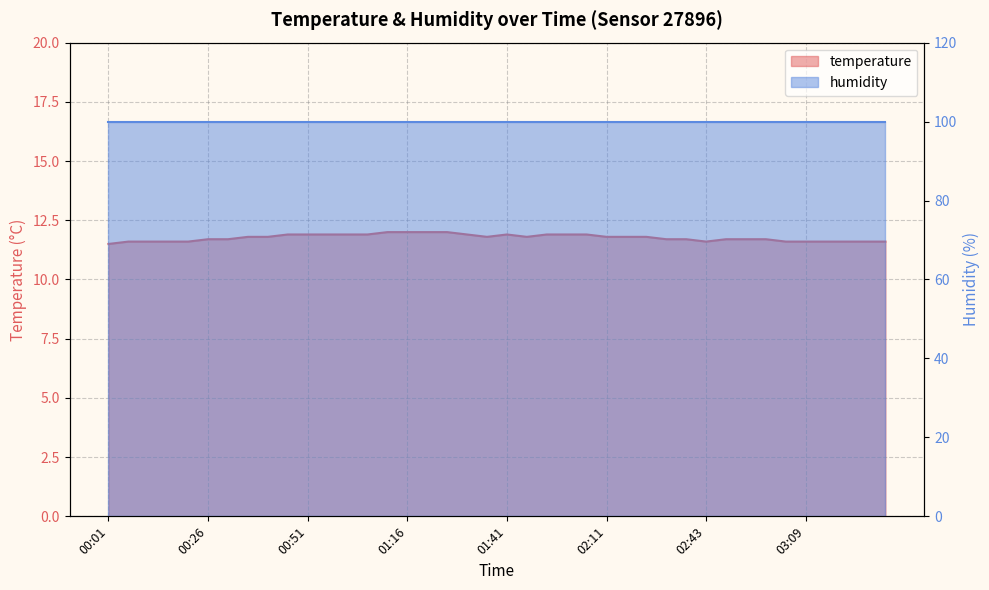

What is the label of the 35th point from the right?

00:26